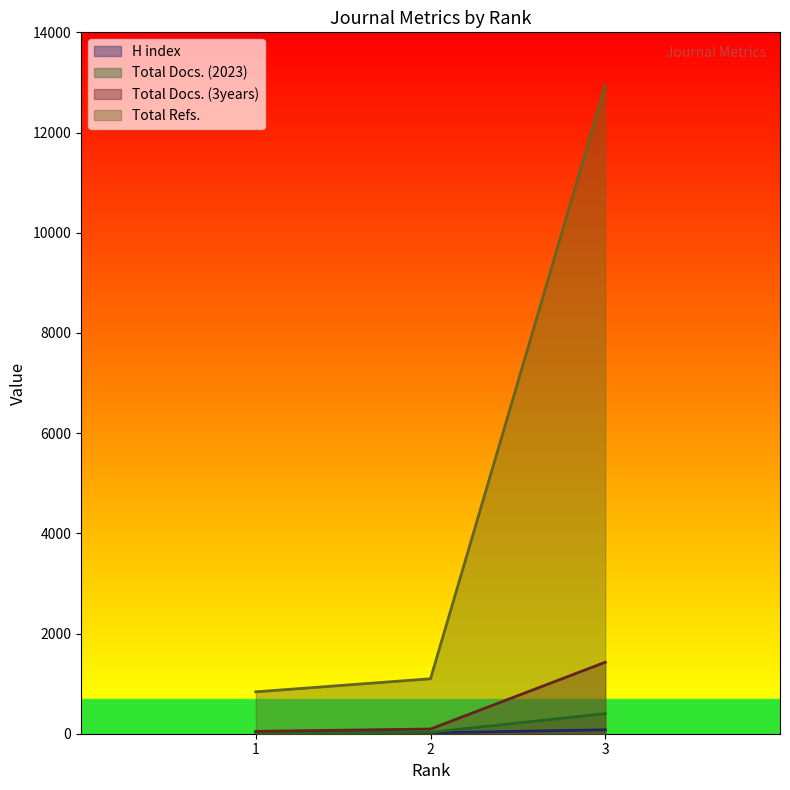

At 2, list the series in order from largest to smallest.

Total Refs., Total Docs. (3years), Total Docs. (2023), H index